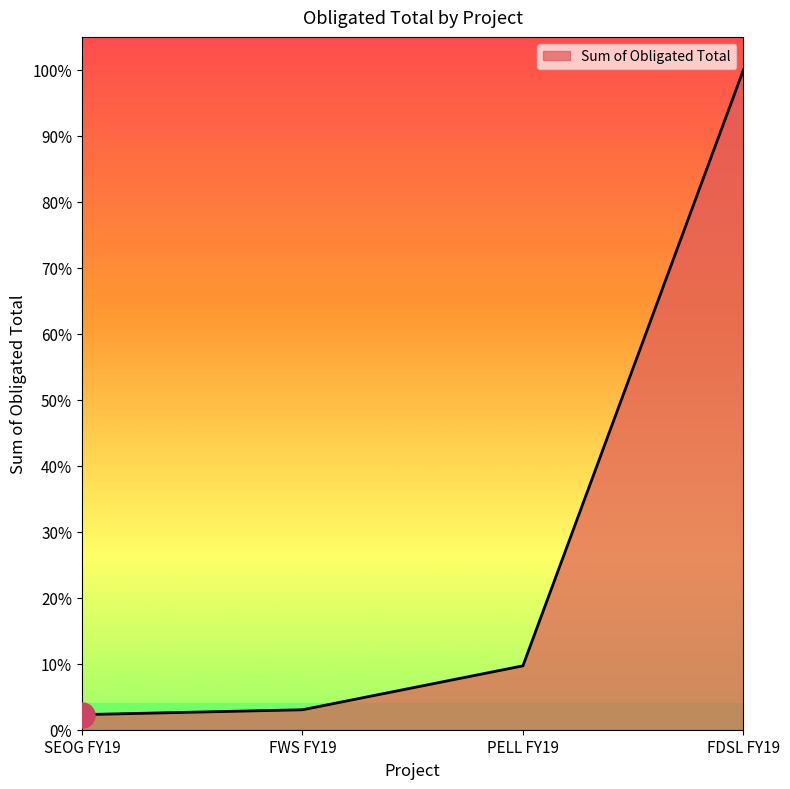

List the labels in order of value, largest first.

FDSL FY19, PELL FY19, FWS FY19, SEOG FY19